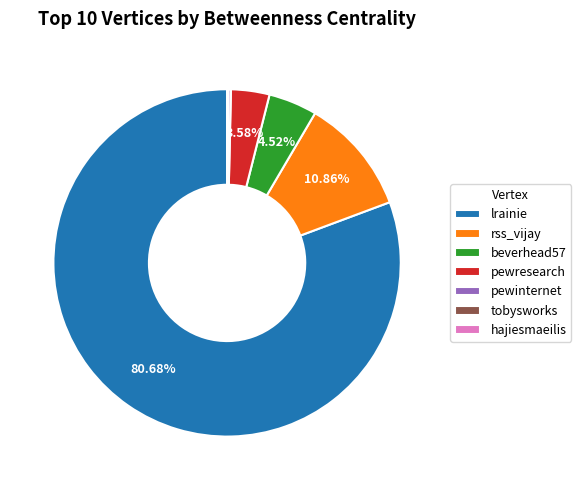

To the nearest percent, what is the difference between the pewresearch and beverhead57 slice percentages?

1%